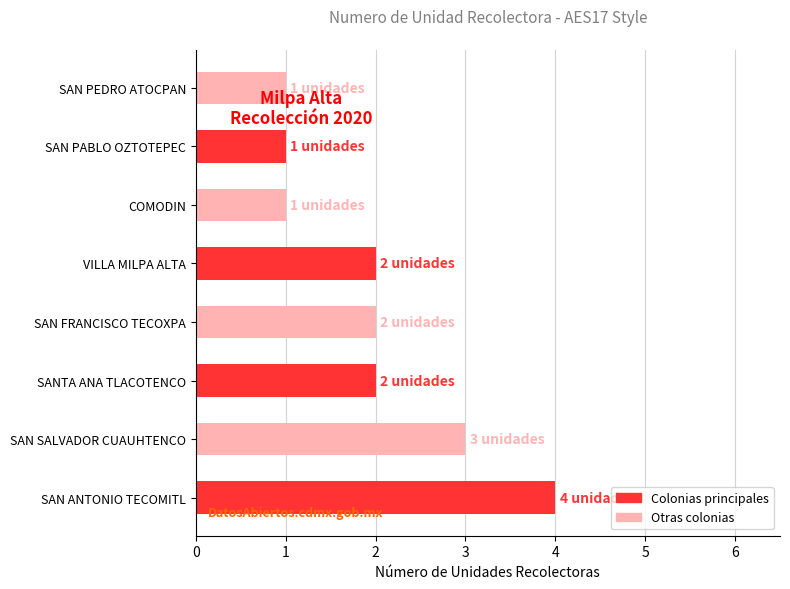

Are the bars horizontal?

Yes